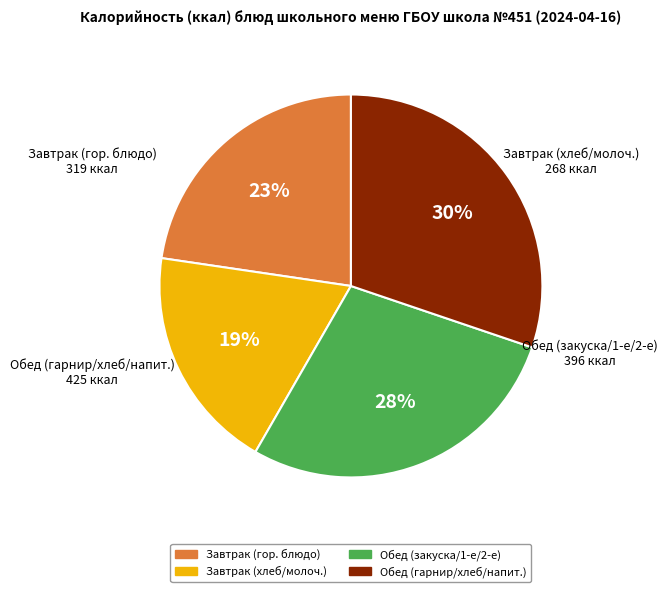

To the nearest percent, what portion does Обед (гарнир/хлеб/напит.) represent?

30%